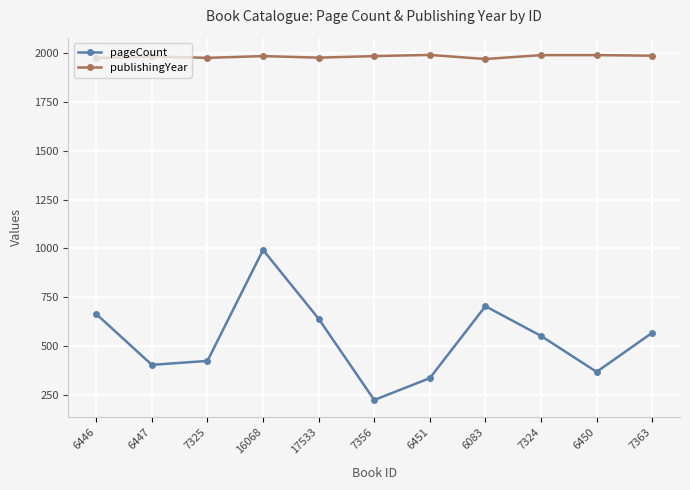

True or false: pageCount has more than 1 points higher than both neighbors.

True